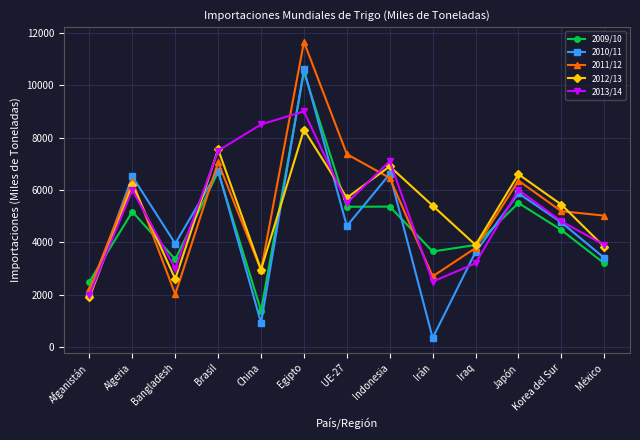

What position from the right is Bangladesh?

11